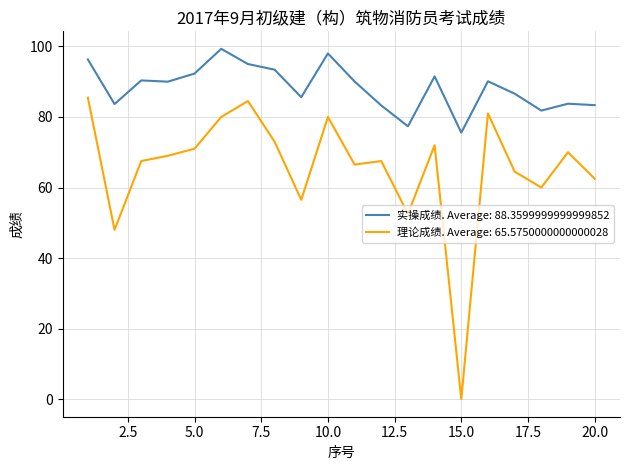

True or false: 实操成绩. Average: 88.3599999999999852 and 理论成绩. Average: 65.5750000000000028 intersect in this chart.

False